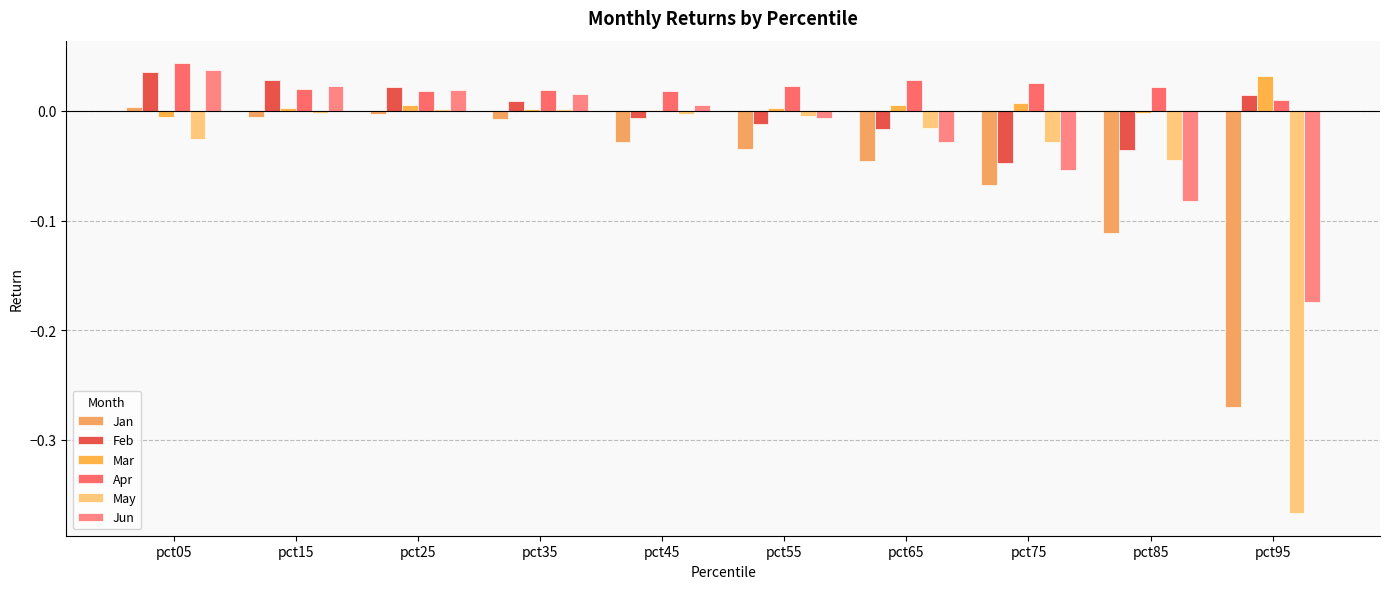

How many groups of bars are there?

10